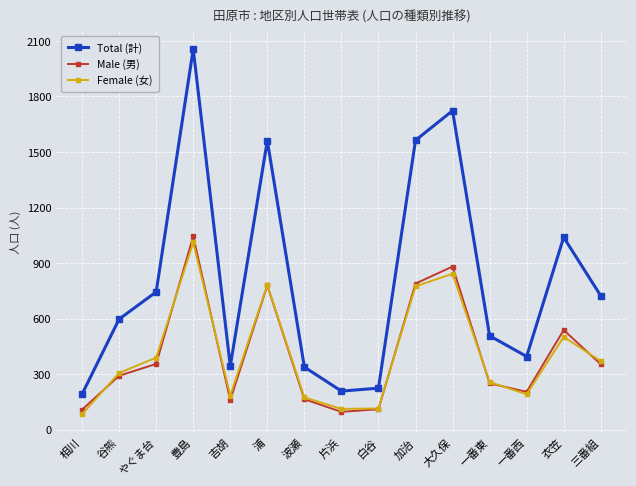

Is the value of Total (計) at 三番組 greater than the value of Female (女) at 波瀬?

Yes